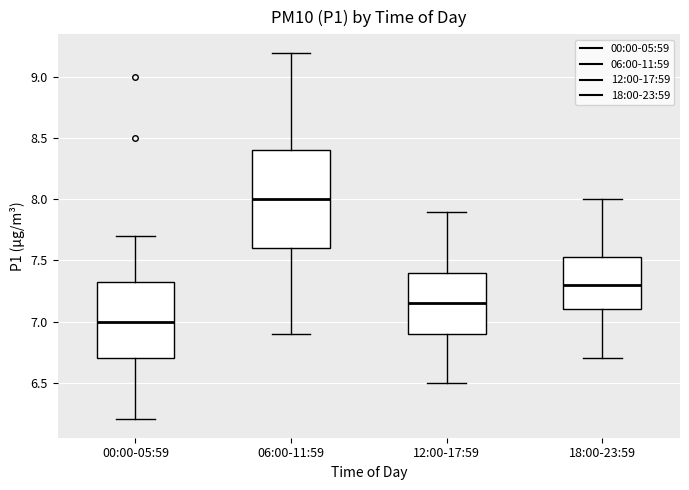

Reading left to right, read every box against the y-axis: the position of its median line, the range the box covers, and the ends of its whiskers. The values are not printed on the chart, so give them approximately, as read against the axis.

00:00-05:59: median 7.00, box 6.70 to 7.35, whiskers 6.20 to 7.70
06:00-11:59: median 8.00, box 7.60 to 8.40, whiskers 6.90 to 9.20
12:00-17:59: median 7.15, box 6.90 to 7.40, whiskers 6.50 to 7.90
18:00-23:59: median 7.30, box 7.10 to 7.55, whiskers 6.70 to 8.00